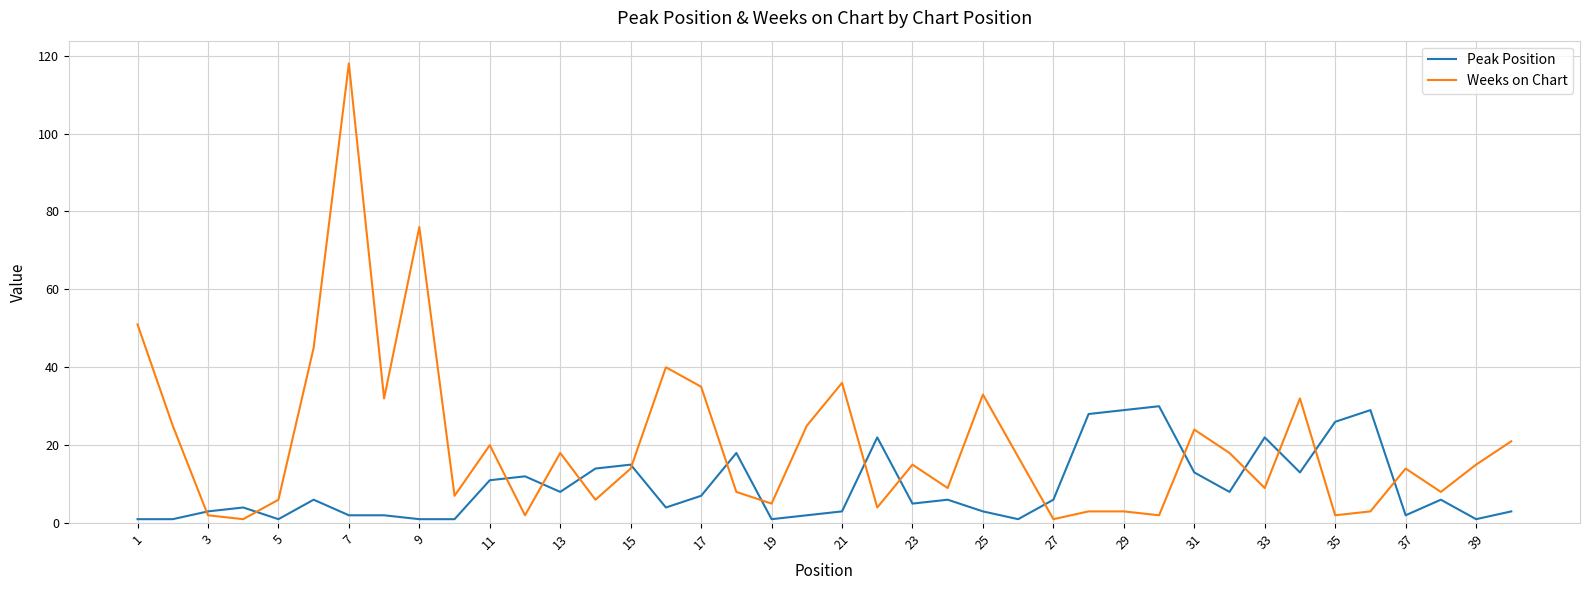

Which series has the largest total across all categories?

Weeks on Chart